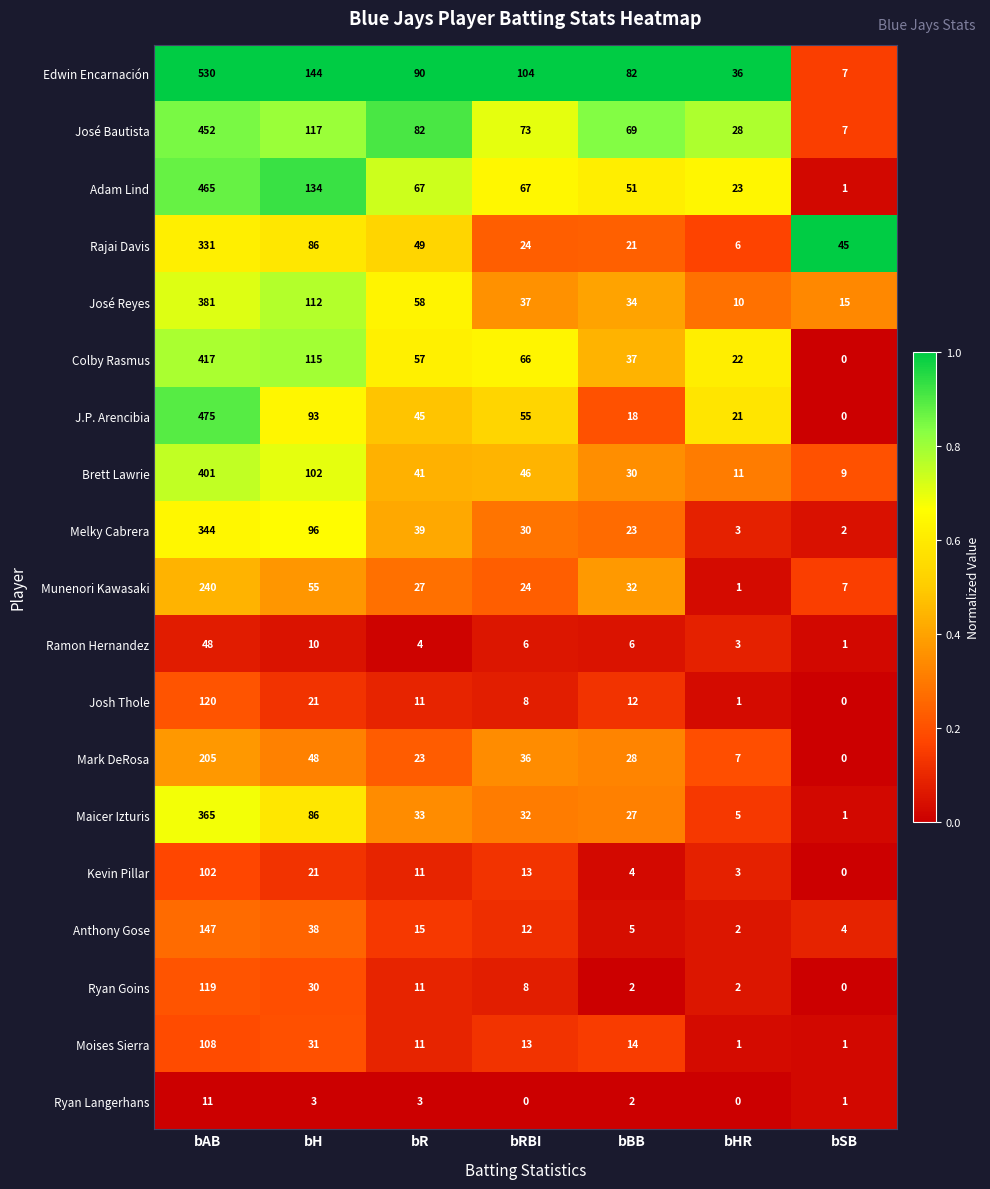

At which label does Rajai Davis first exceed 45?

bAB